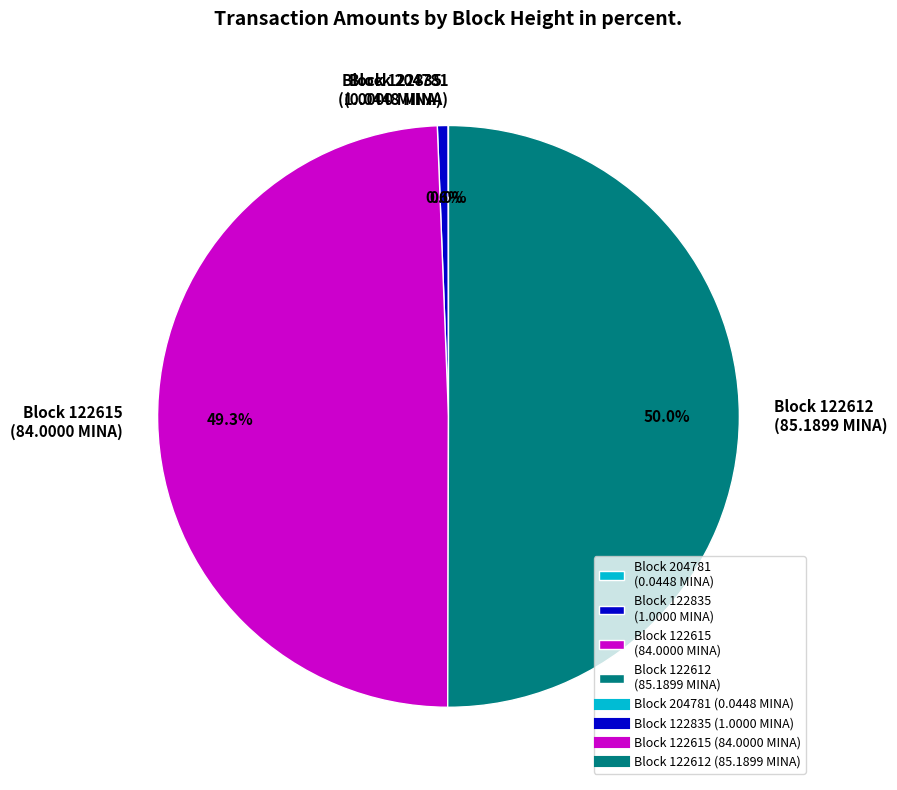

Approximately how many times larger is the value at Block 122615 (84.0000 MINA) compared to Block 122612 (85.1899 MINA)?

1.0